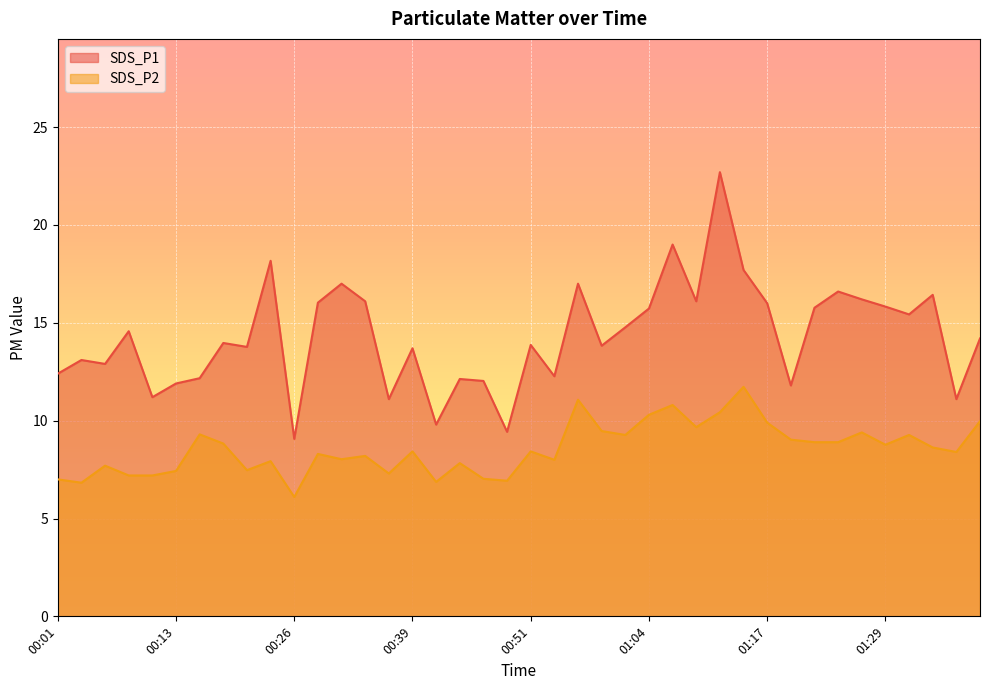

Between 00:39 and 01:12, which series saw the biggest shift?

SDS_P1